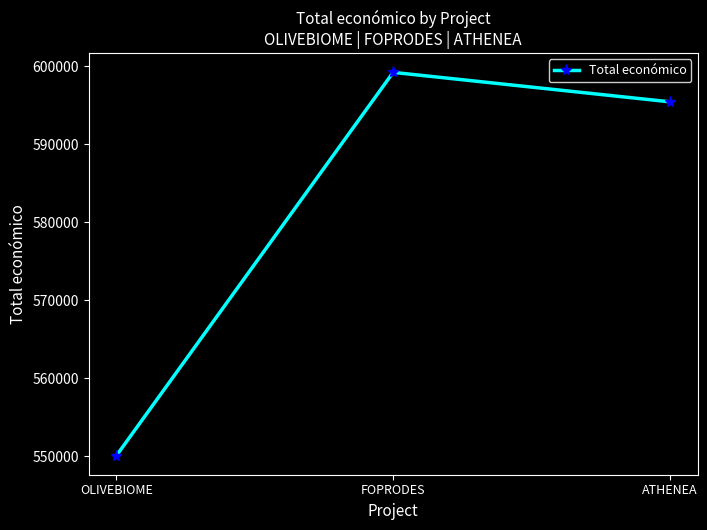

The value at ATHENEA is 874870. True or false?

False